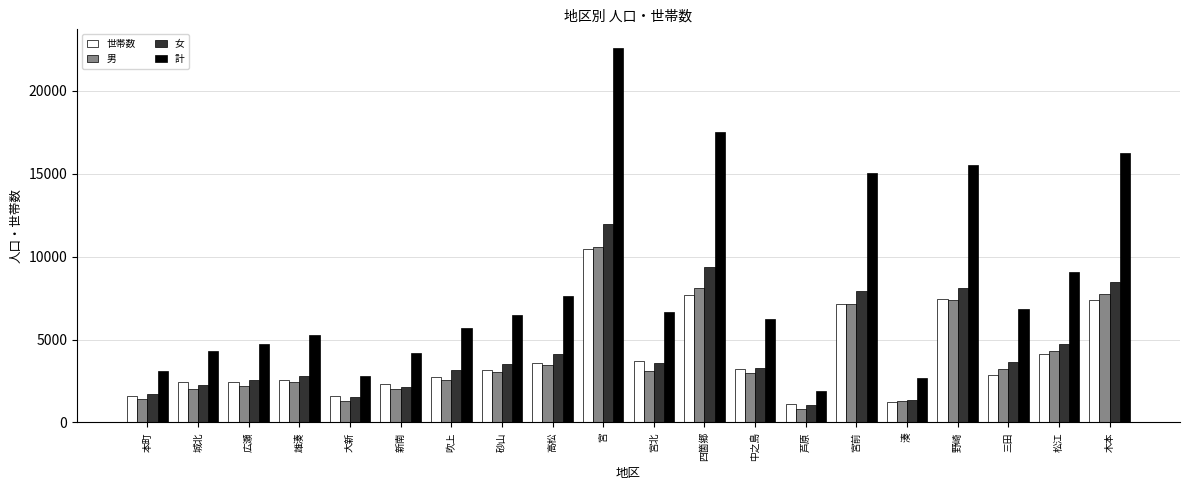

What is the maximum value shown in the chart?

22591